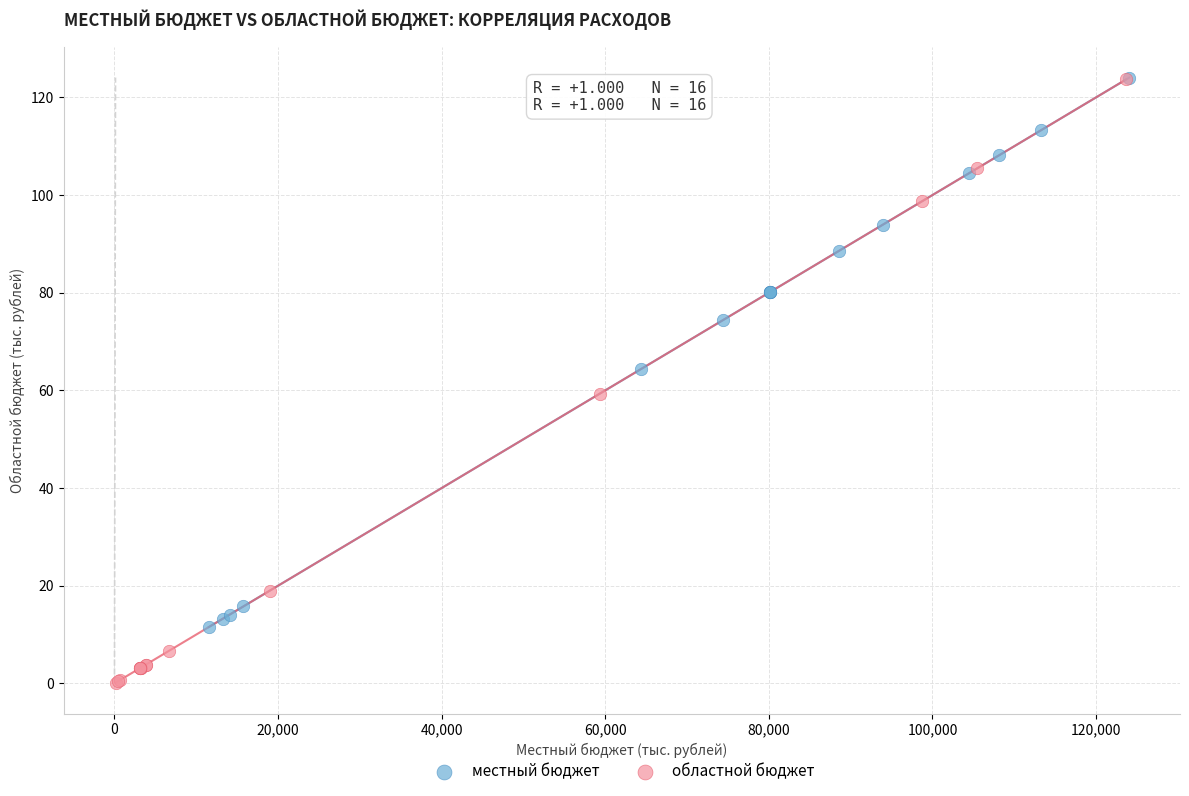

What are all the series names shown in the legend?

местный бюджет, областной бюджет